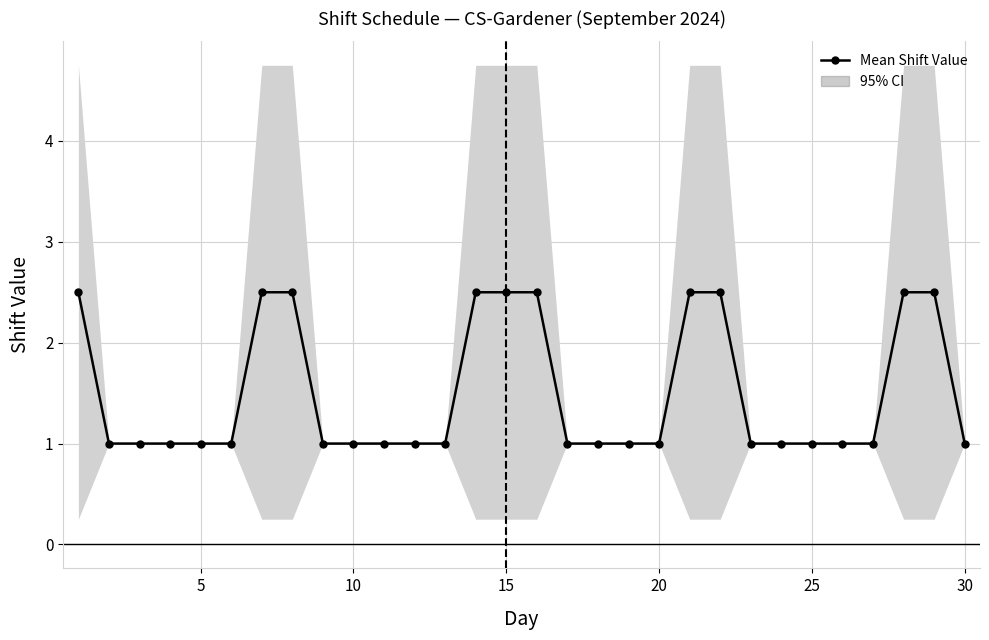

The value at 10 is 1.6. True or false?

False